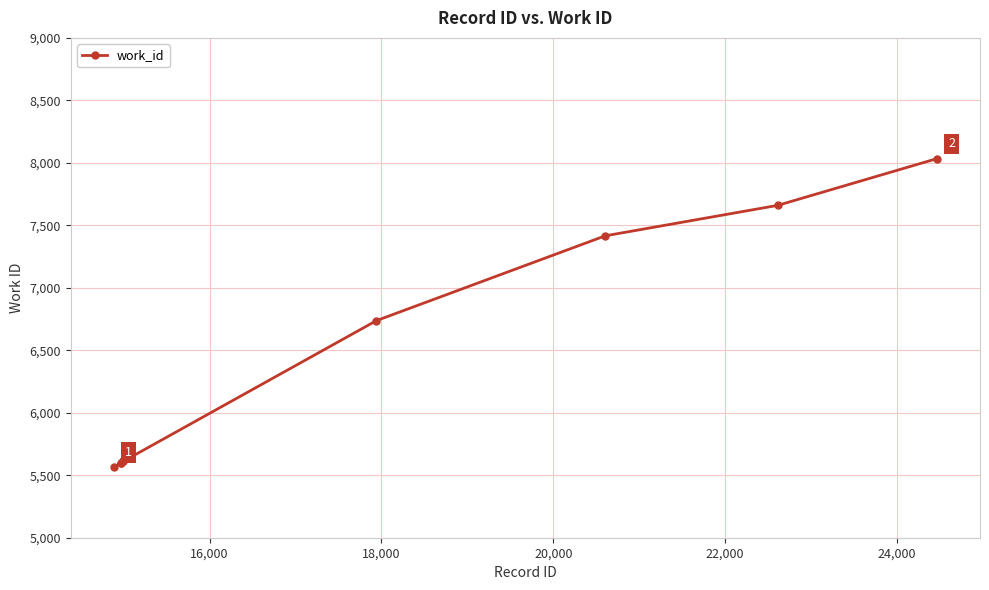

What is the maximum value shown in the chart?

8034